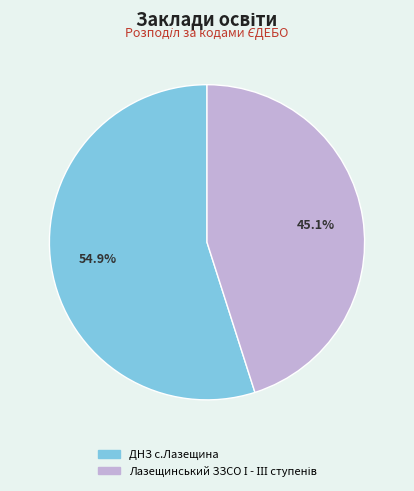

How much of the chart is everything except ДНЗ с.Лазещина?

45.1%